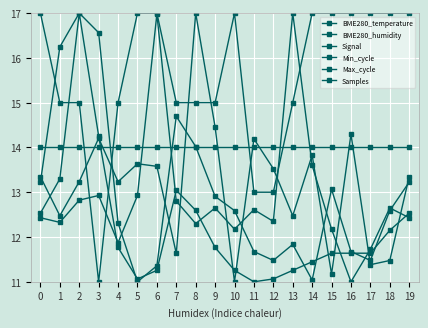

Is this an area chart (filled region under the line)?

No